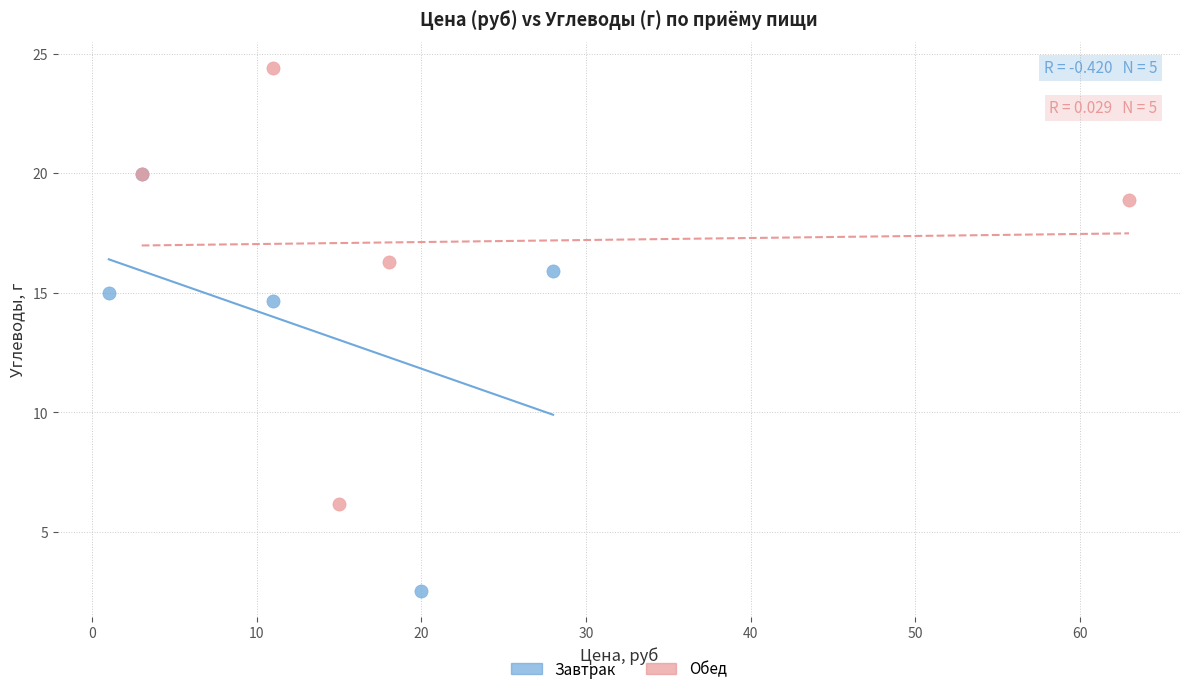

Which series has the widest spread of Y values?

Обед